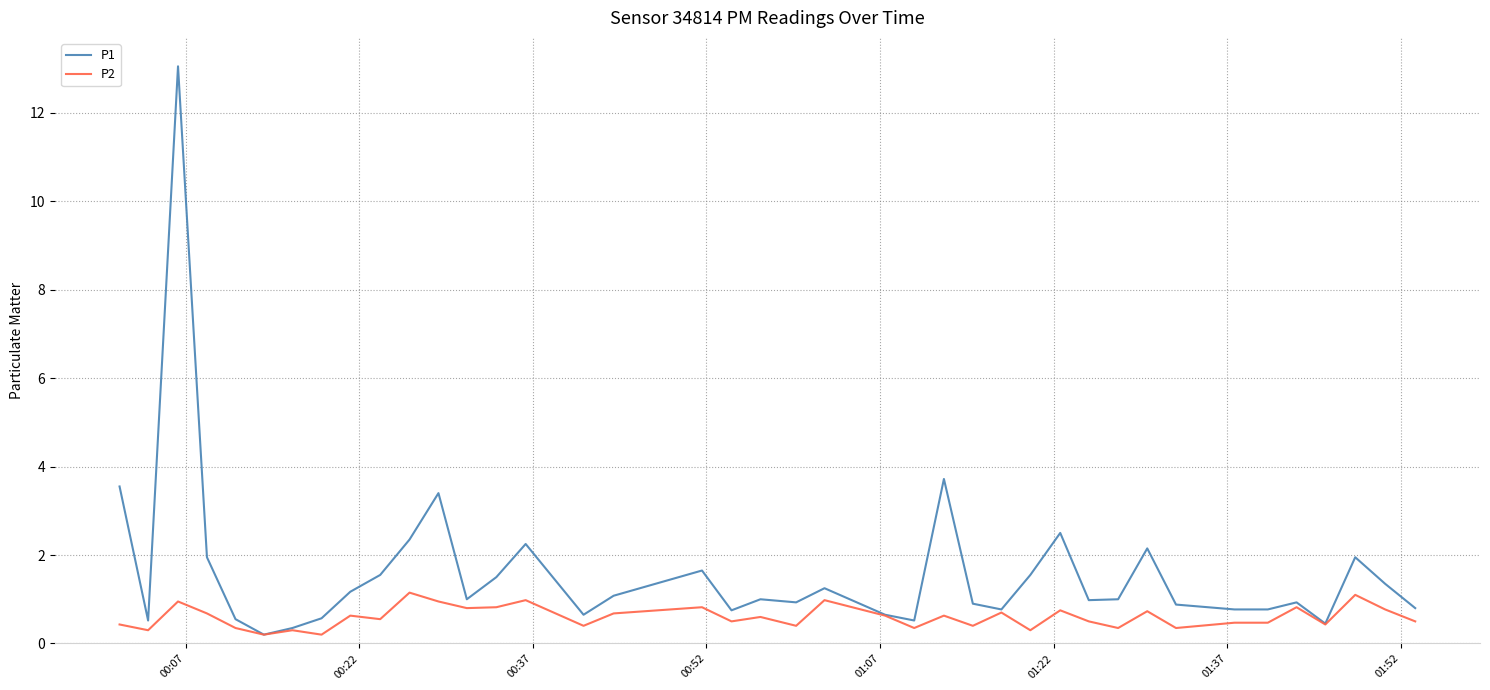

How many lines are shown in the chart?

2